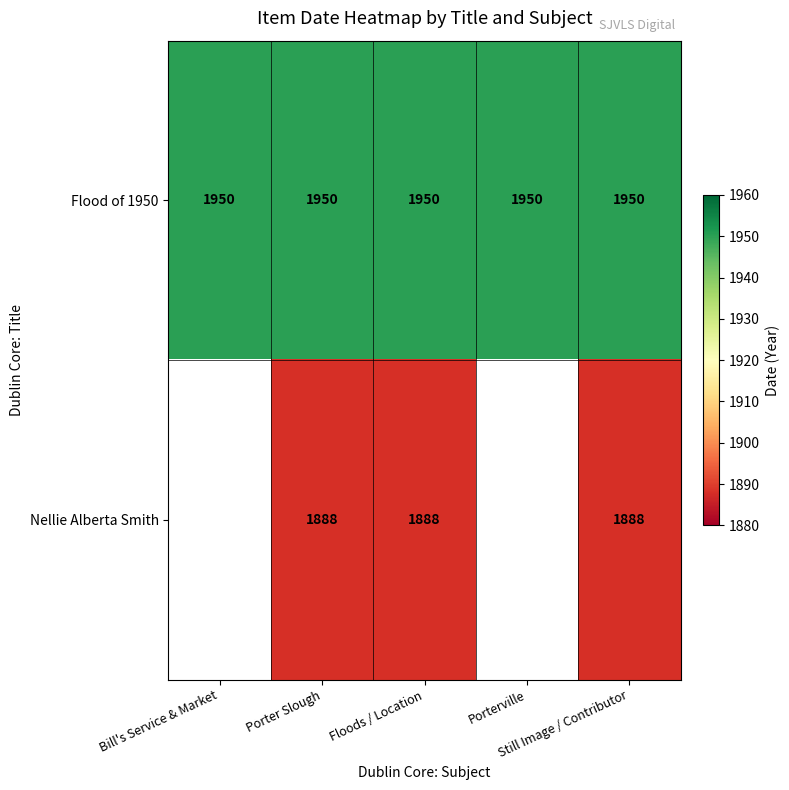

What is the sum of all Flood of 1950 values?

9750